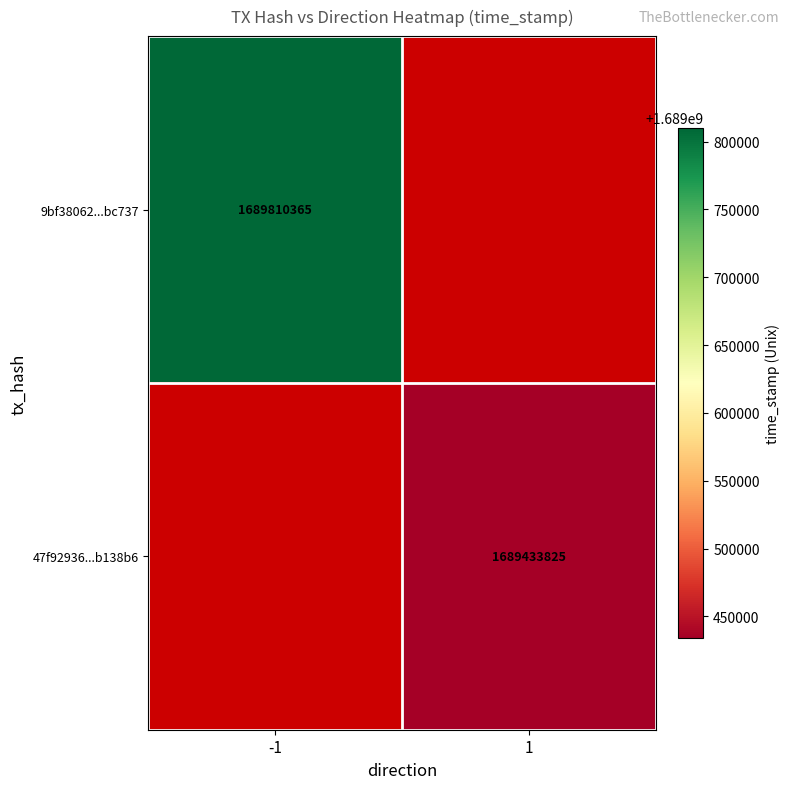

Is it true that 9bf38062...bc737 equals 1011327456 at -1?

False